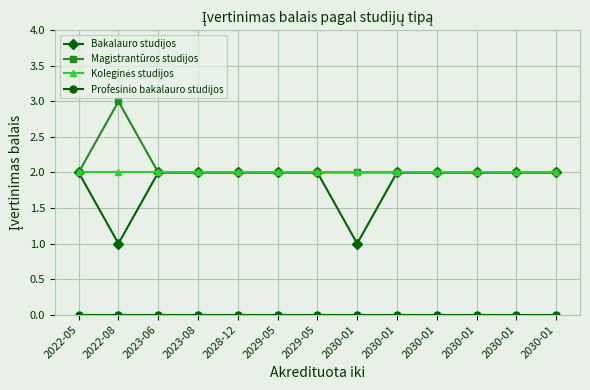

Count the number of data series in this chart.

4